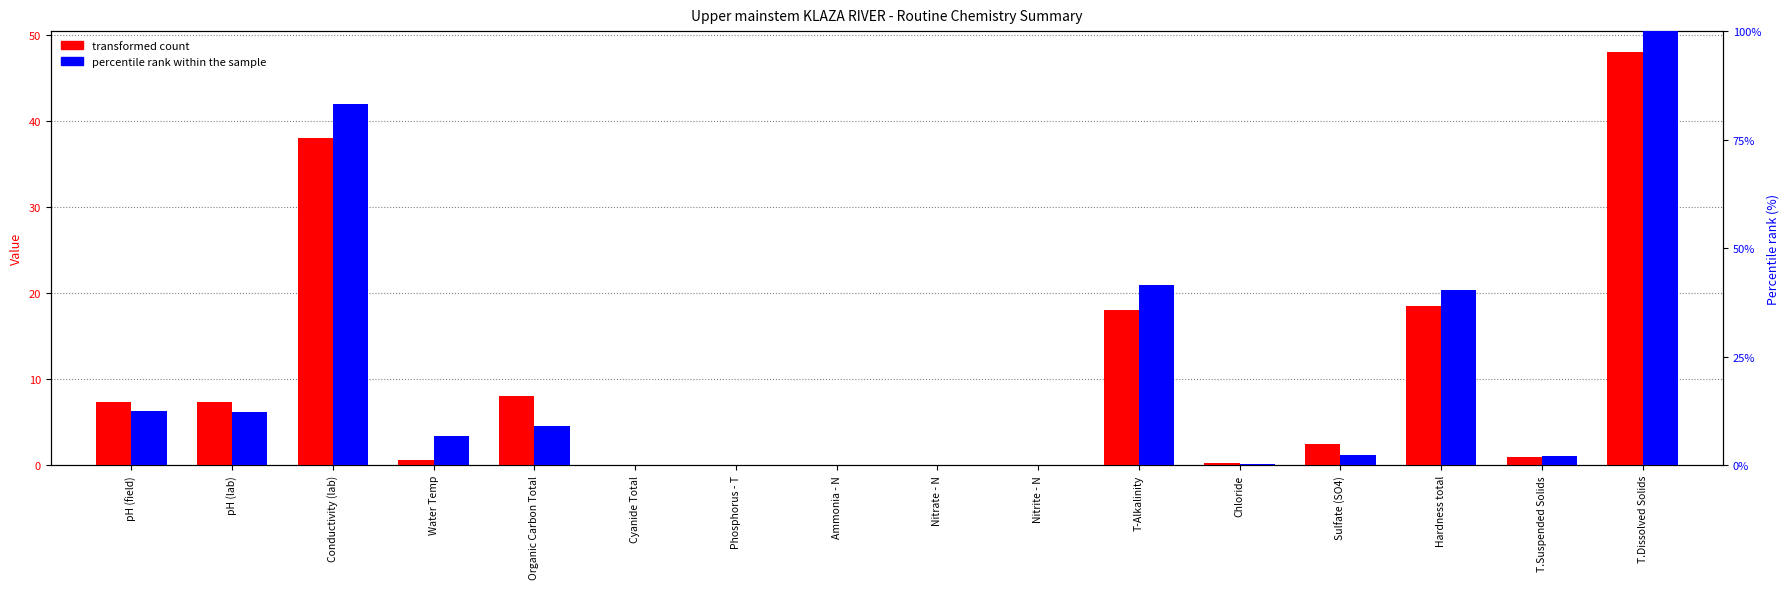

At which label does transformed count reach its minimum?

Cyanide Total